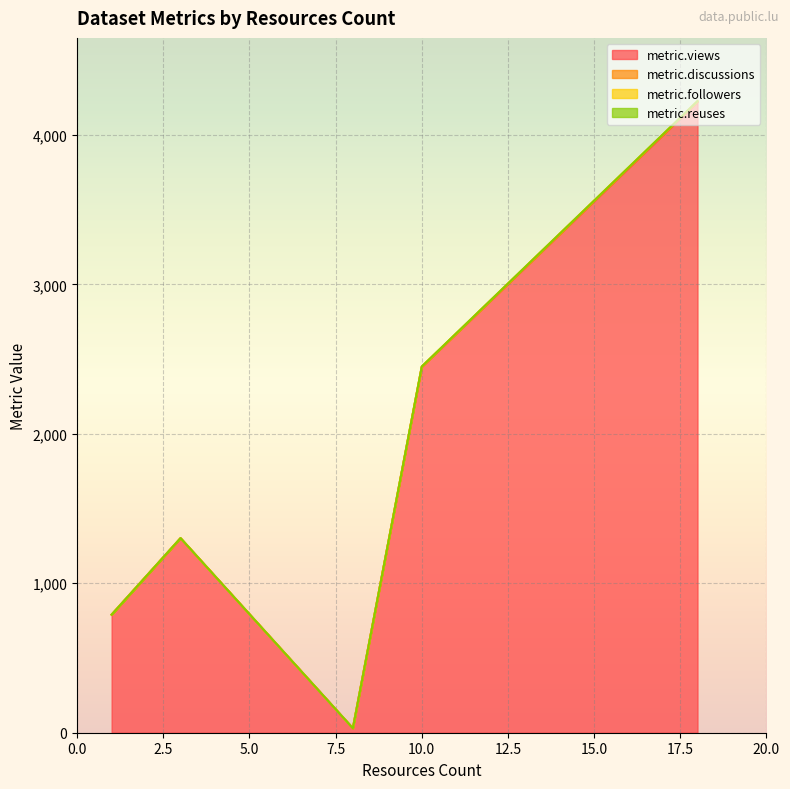

Is it true that metric.followers equals 0 at 8?

True